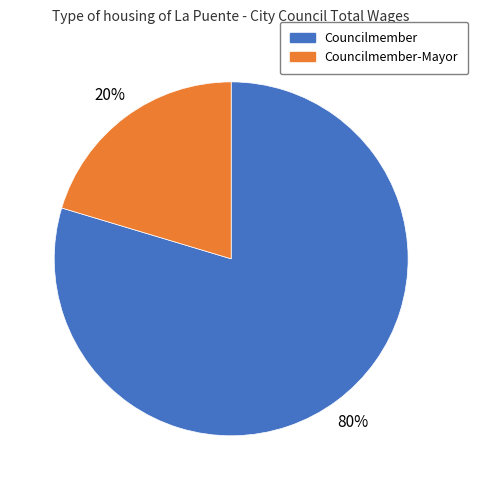

Count the number of slices in the pie.

2